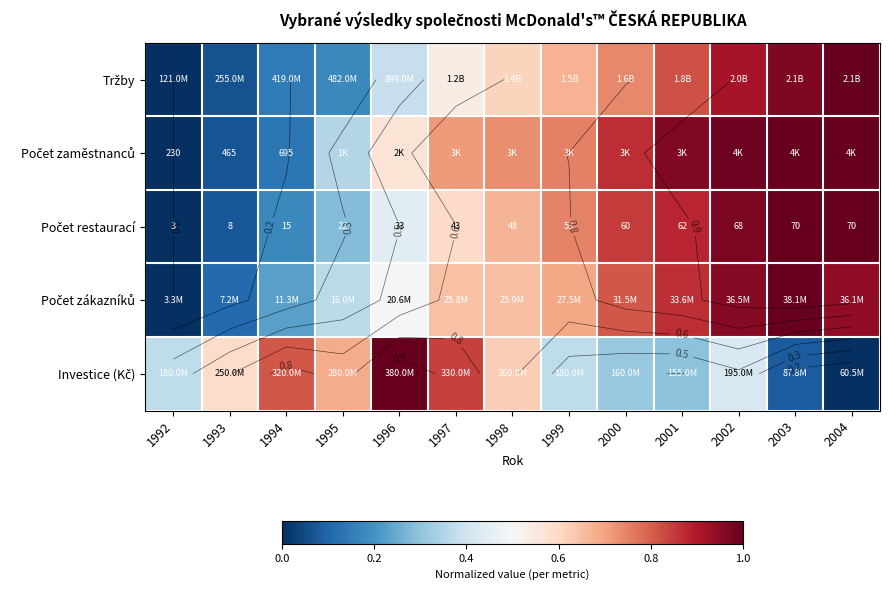

Which label corresponds to the largest value in the chart?

2004